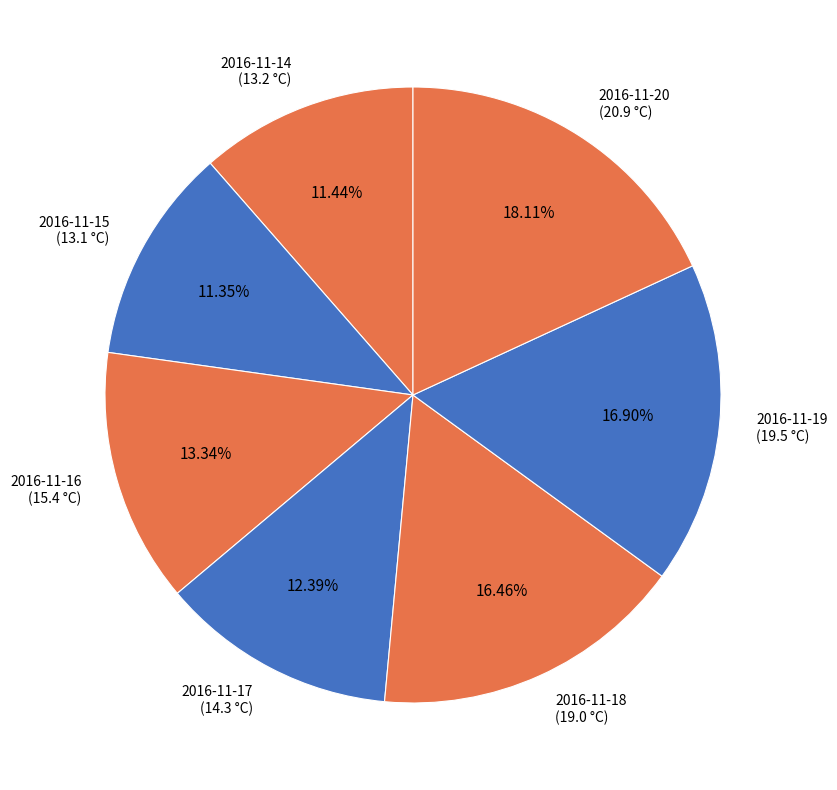

Does any single category account for the majority?

No